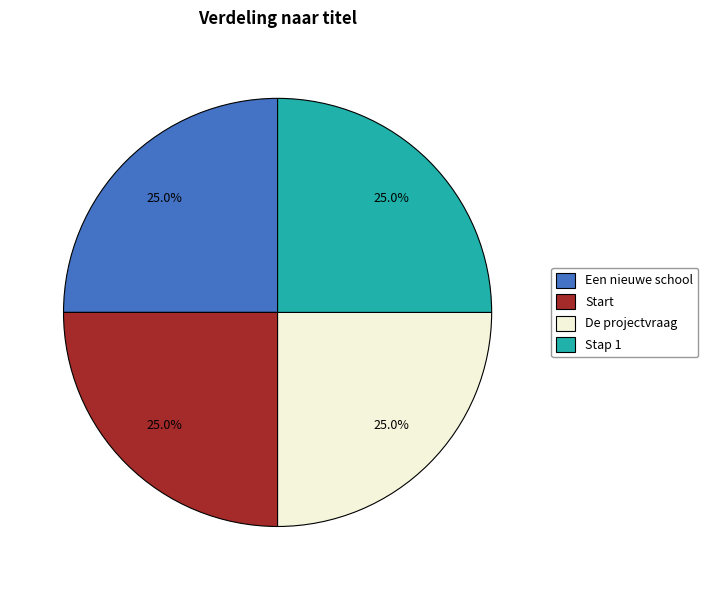

Does Start represent more than half of the total?

No